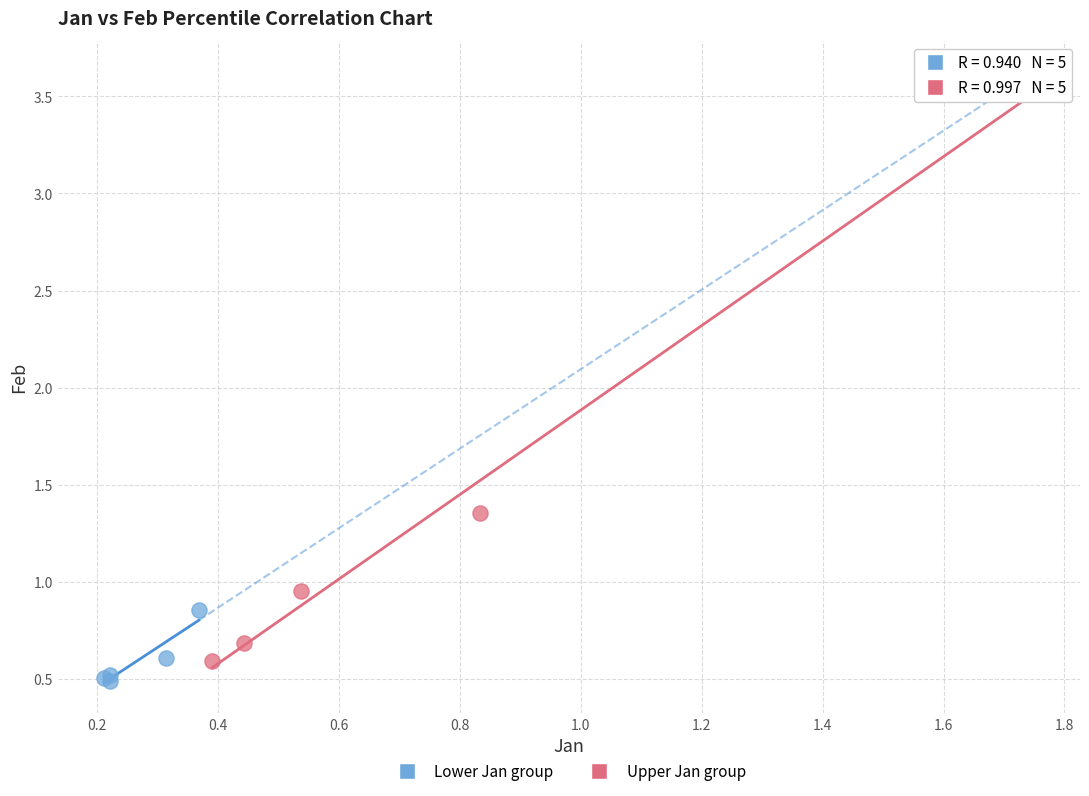

Which series has the widest spread of Y values?

Upper Jan group